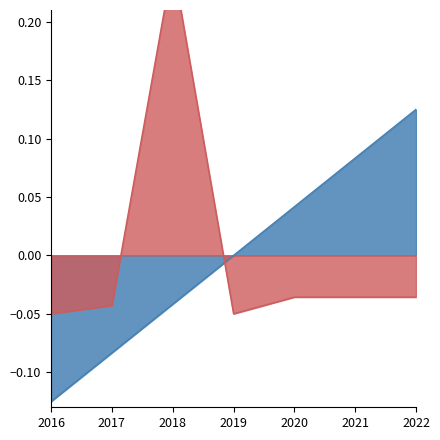

At which label does Porcentaxe reach its minimum?

2016